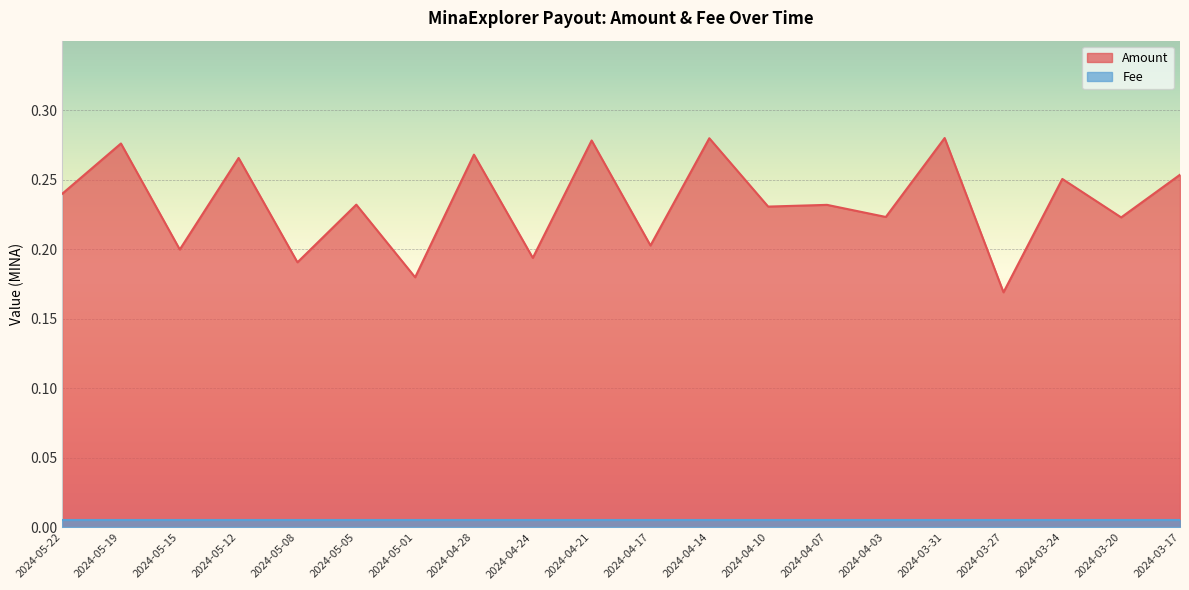

What is the smallest value displayed?

0.2